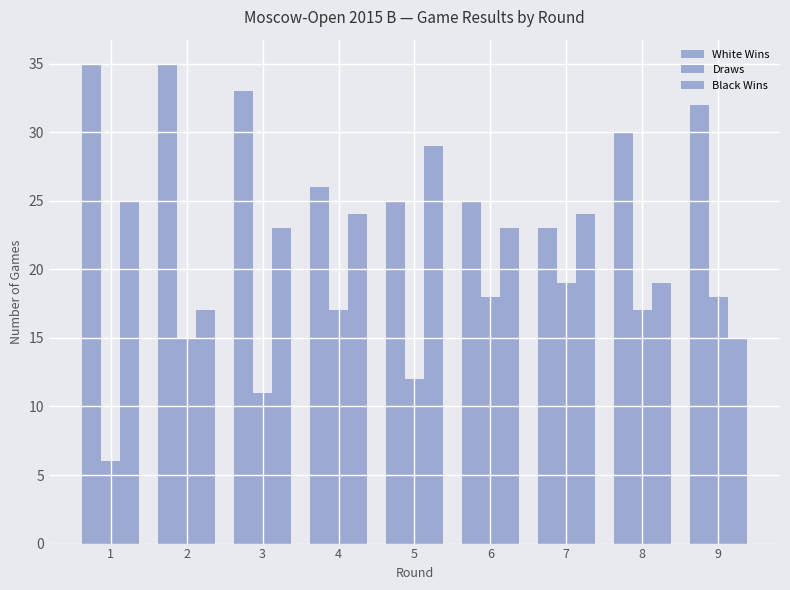

At which category is the sum across all series the highest?

2